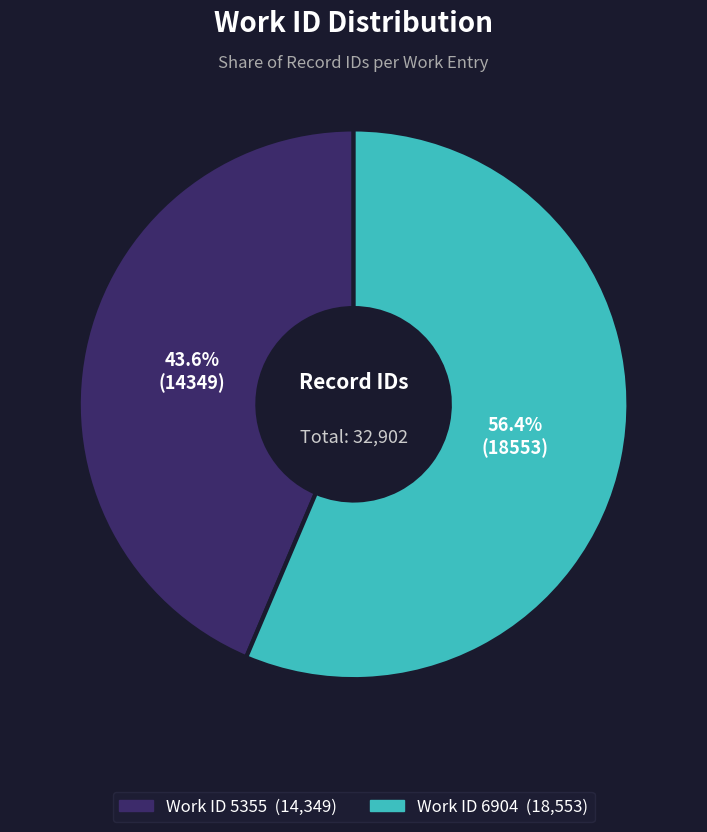

Is there any slice that represents more than half of the pie?

Yes